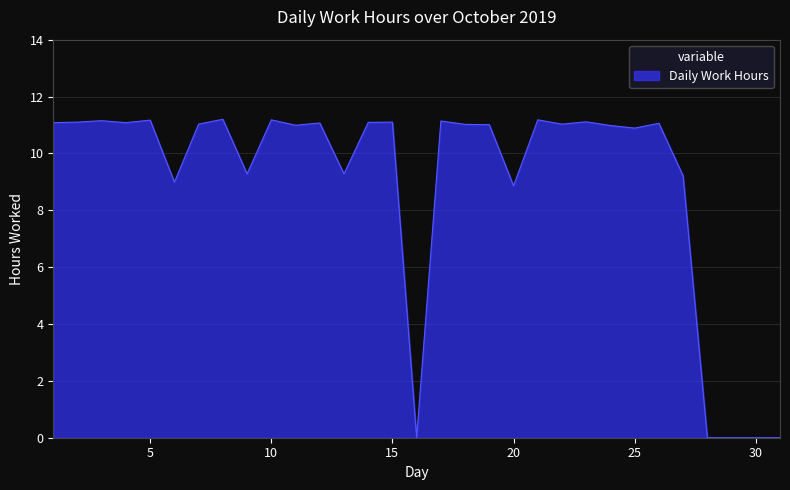

Count the number of data series in this chart.

1